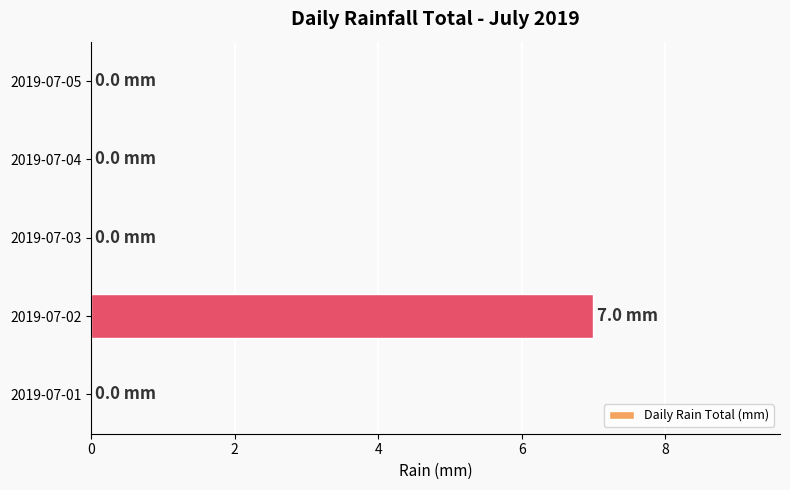

What is the sum of the values at 2019-07-02 and 2019-07-05?

7